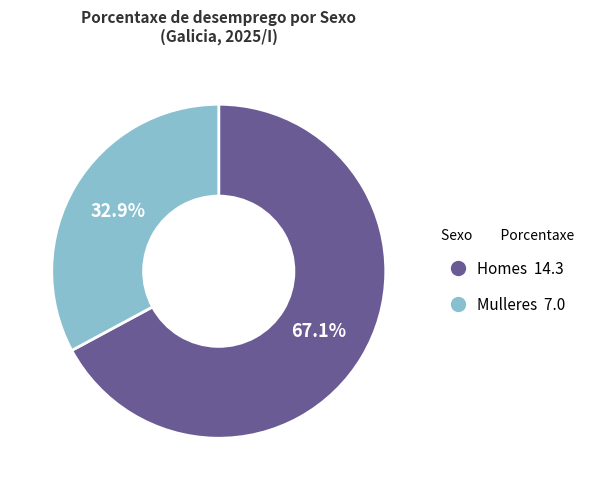

Is there a majority slice in this chart?

Yes